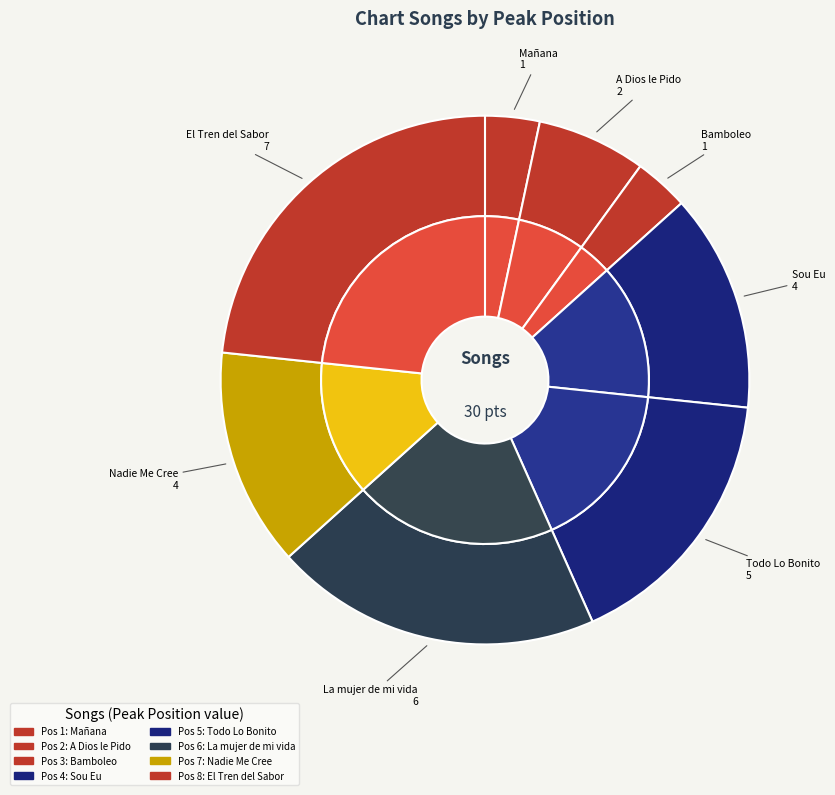

How many segments does this pie chart have?

8